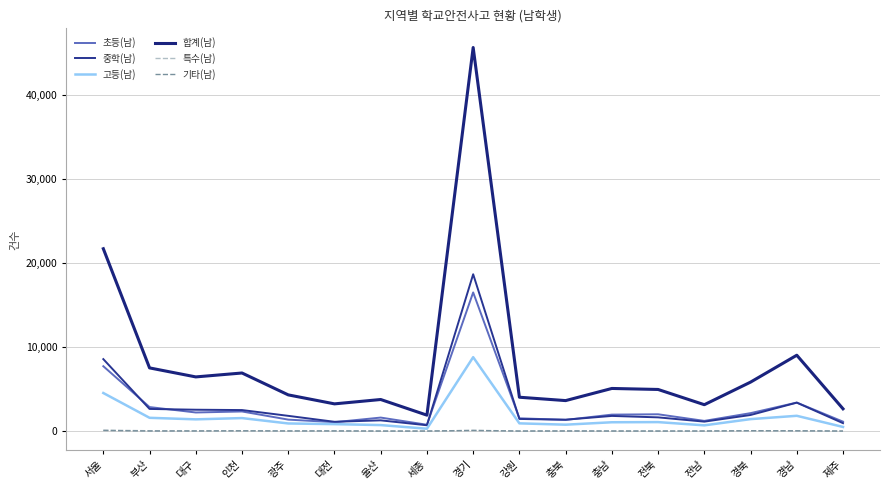

At how many categories does at least one series exceed 32579?

1